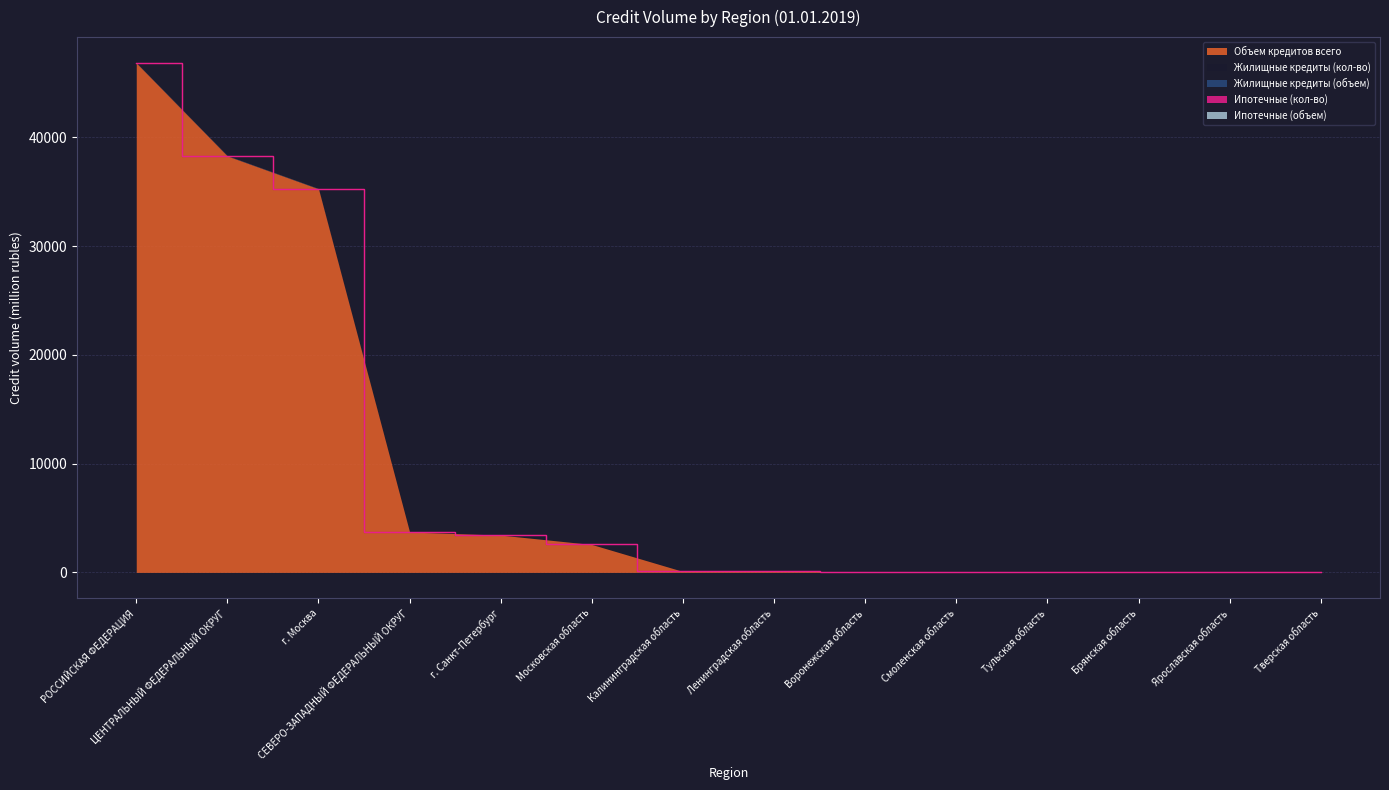

Where is the first local maximum for Ипотечные (объем)?

Тульская область